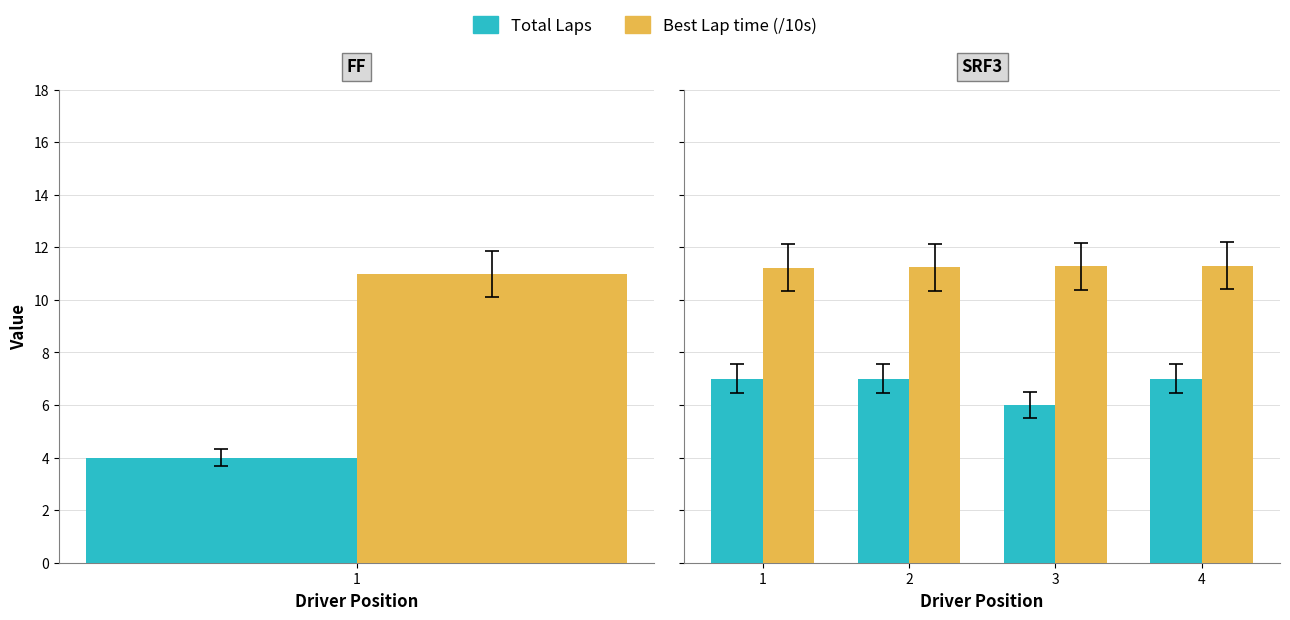

At how many categories does at least one series exceed 6?

4